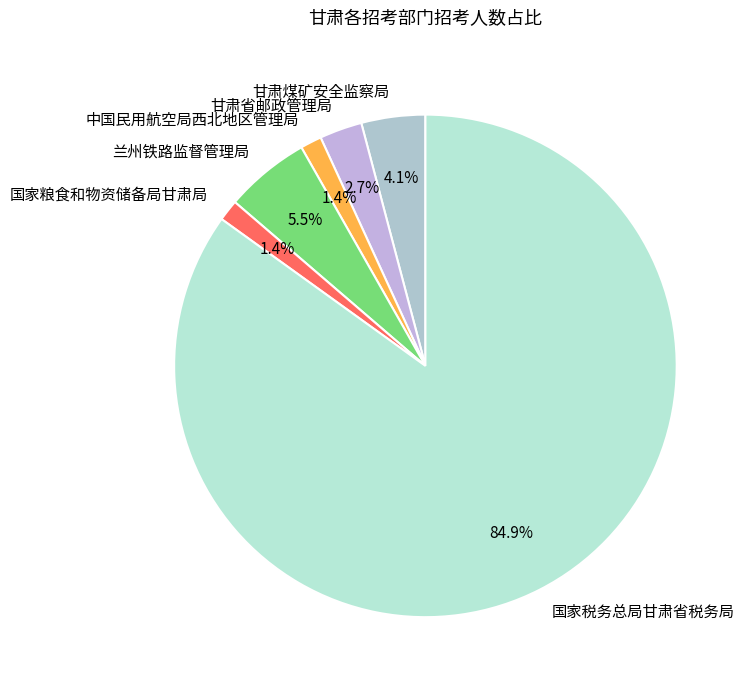

Does any single category account for the majority?

Yes